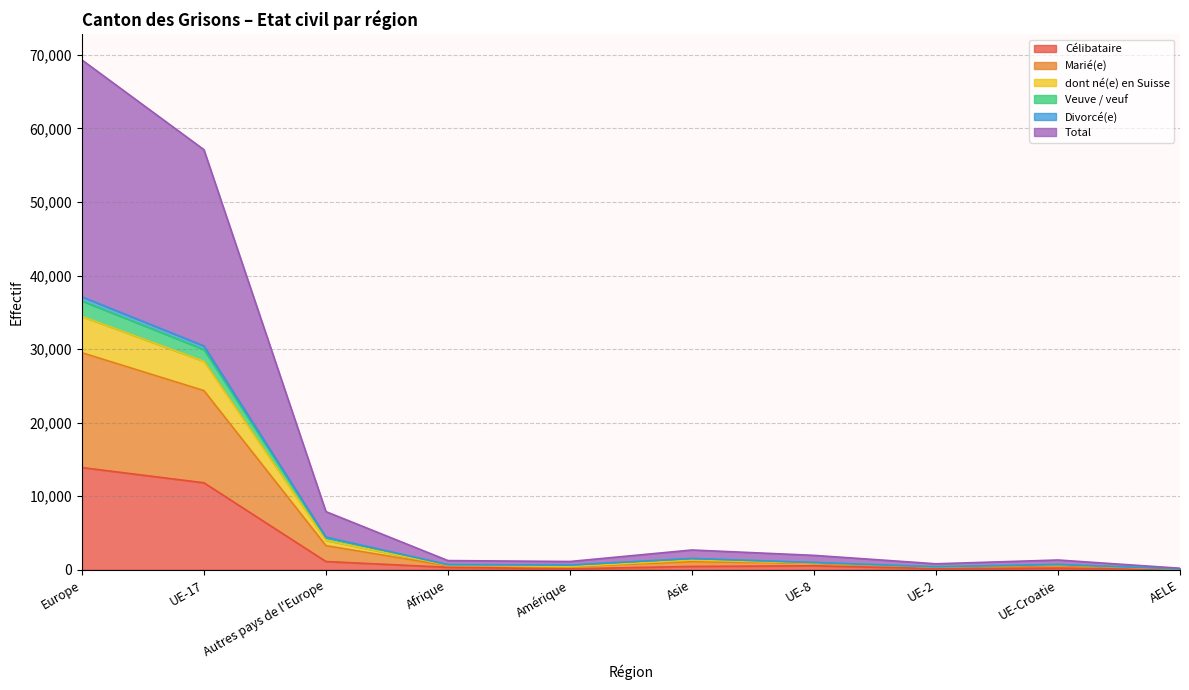

Where is the first local maximum for Divorcé(e)?

Asie